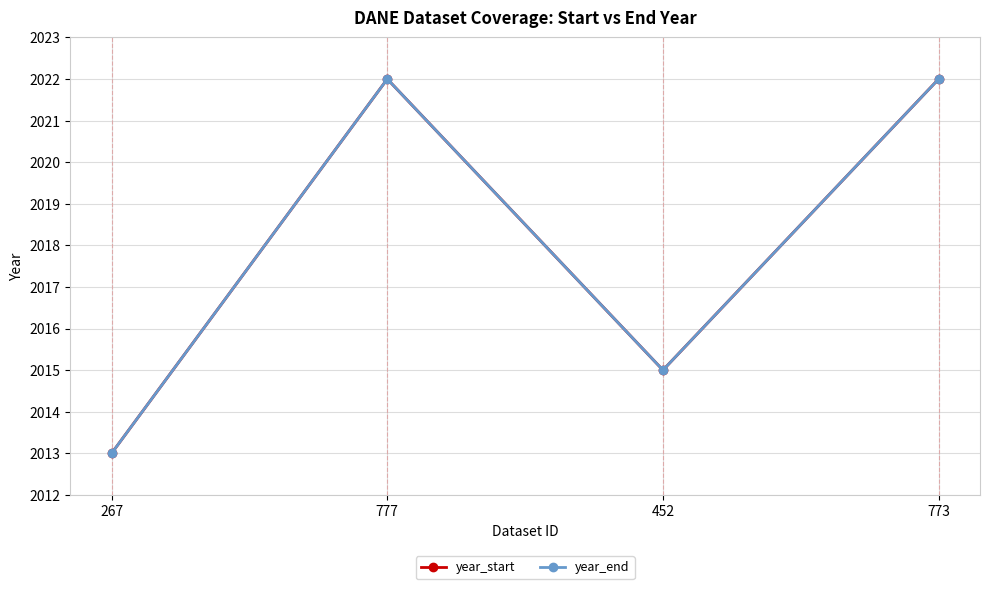

Reading right to left, list all the values displayed in this chart.

year_start: 773=2022	452=2015	777=2022	267=2013
year_end: 773=2022	452=2015	777=2022	267=2013